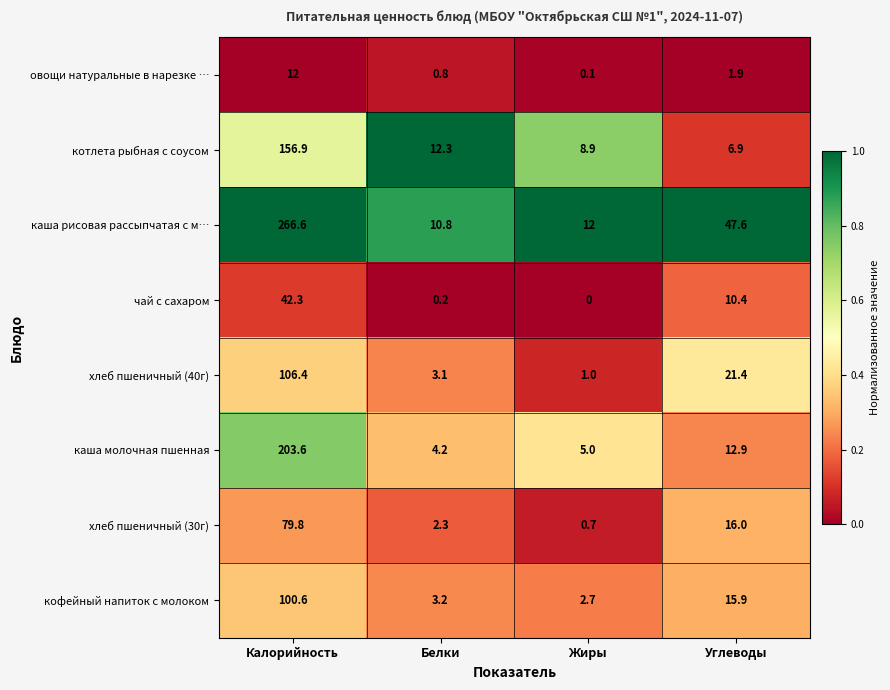

What is the total value across all series at Углеводы?

133.0